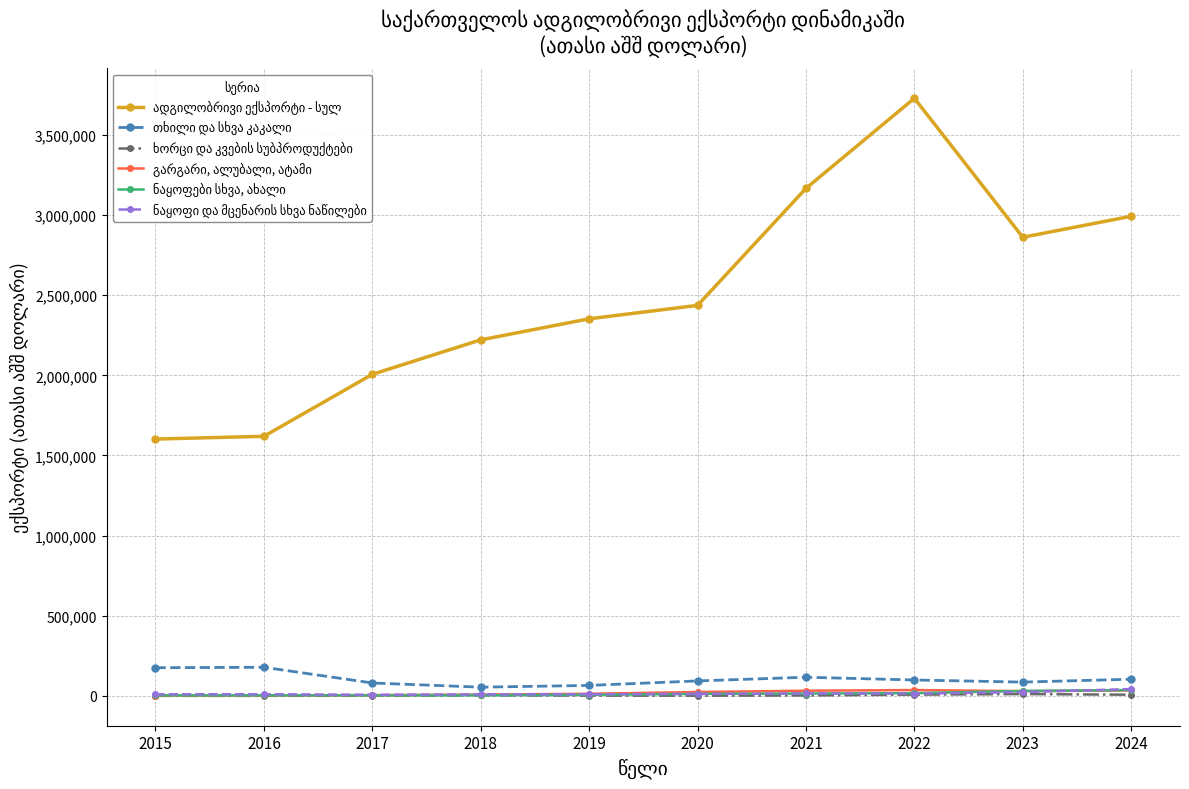

Does the chart have visible grid lines?

Yes